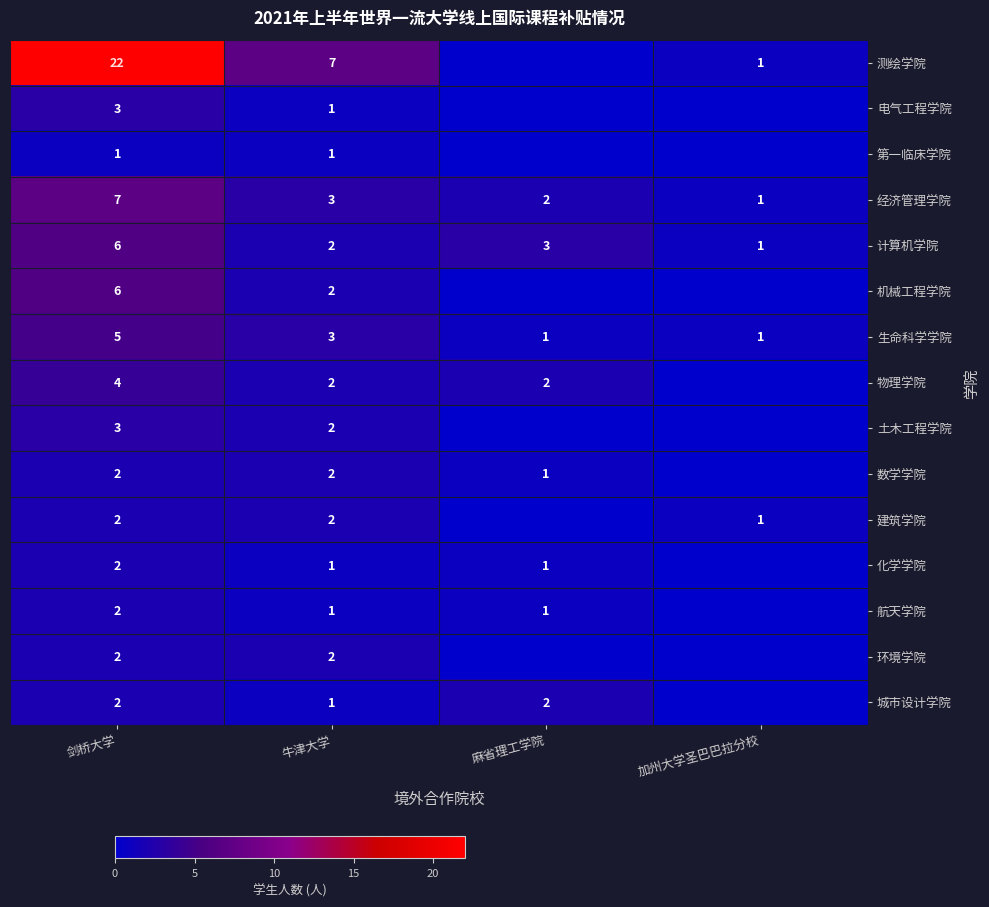

What is the difference between the highest and lowest values at 牛津大学?

6